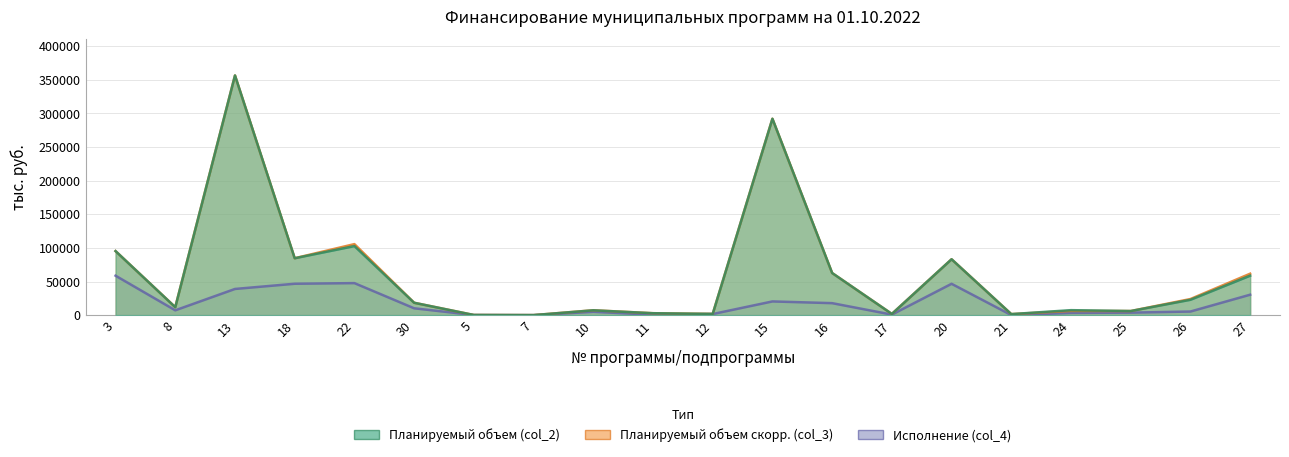

What is the label of the 6th point from the right?

20